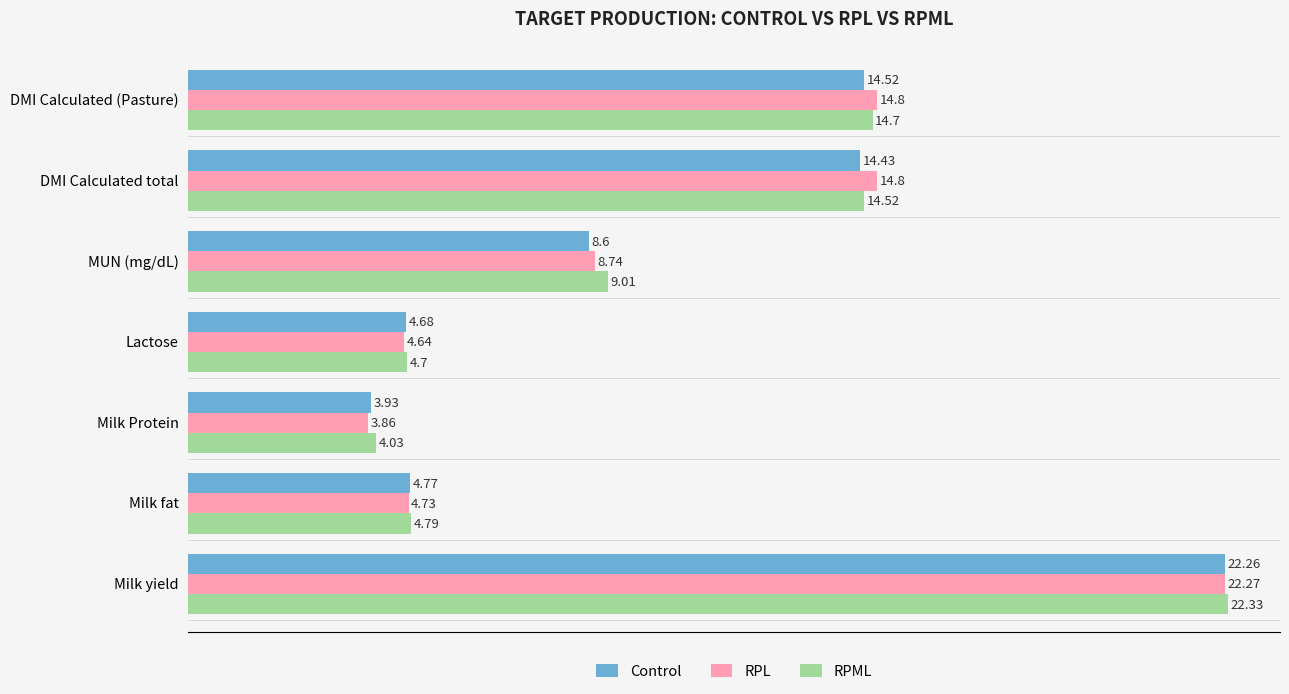

Which series has the largest total across all categories?

RPML